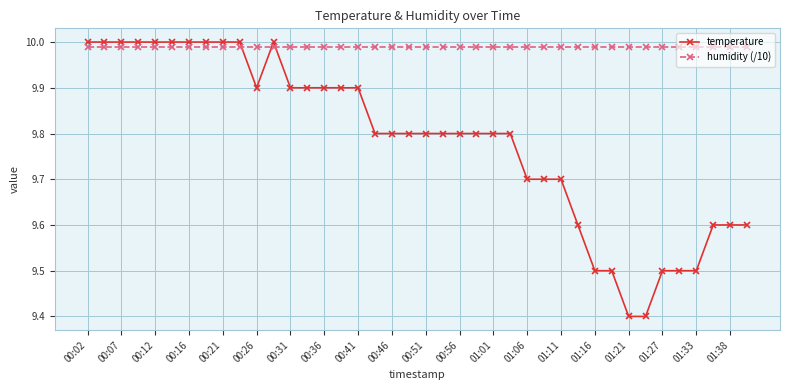

Which series has the largest total across all categories?

humidity (/10)